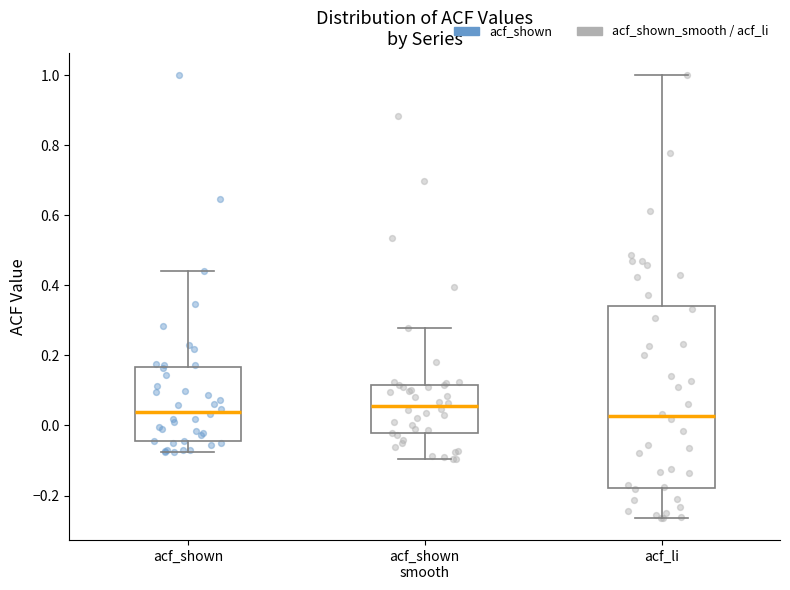

Where is the lower edge of the box for acf_li on the y-axis? The values are not printed on the chart, so give them approximately, as read against the axis.

-0.18